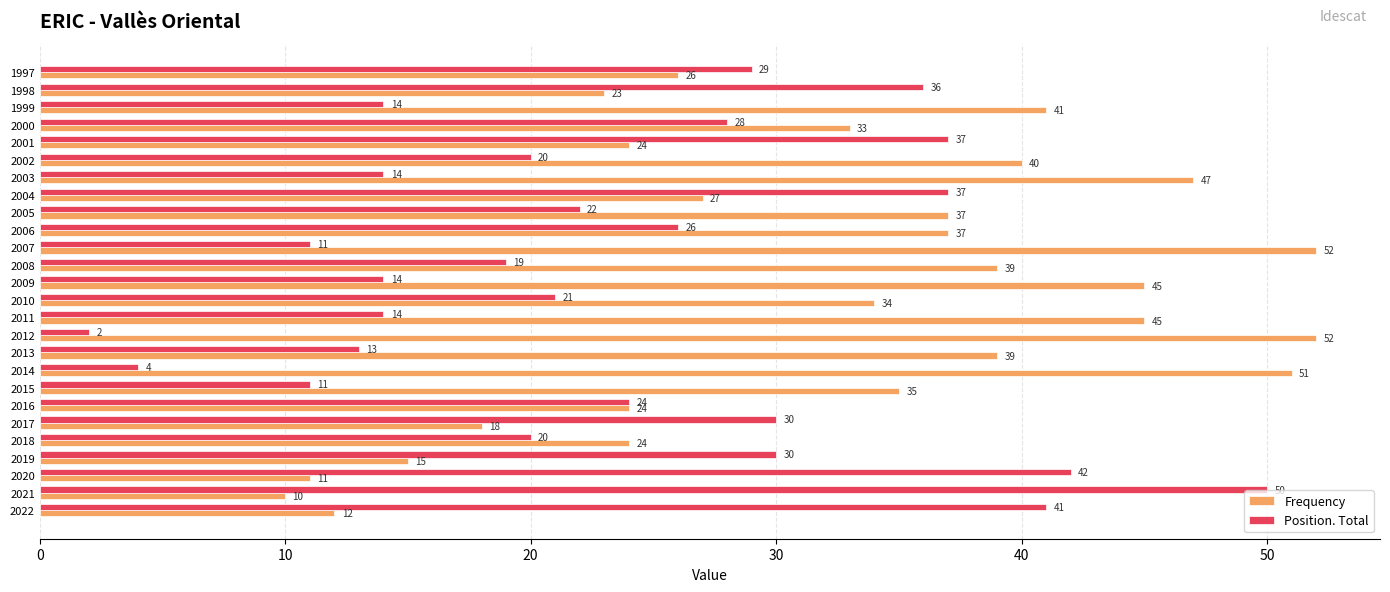

Rank the series by their average value, from lowest to highest.

Position. Total, Frequency